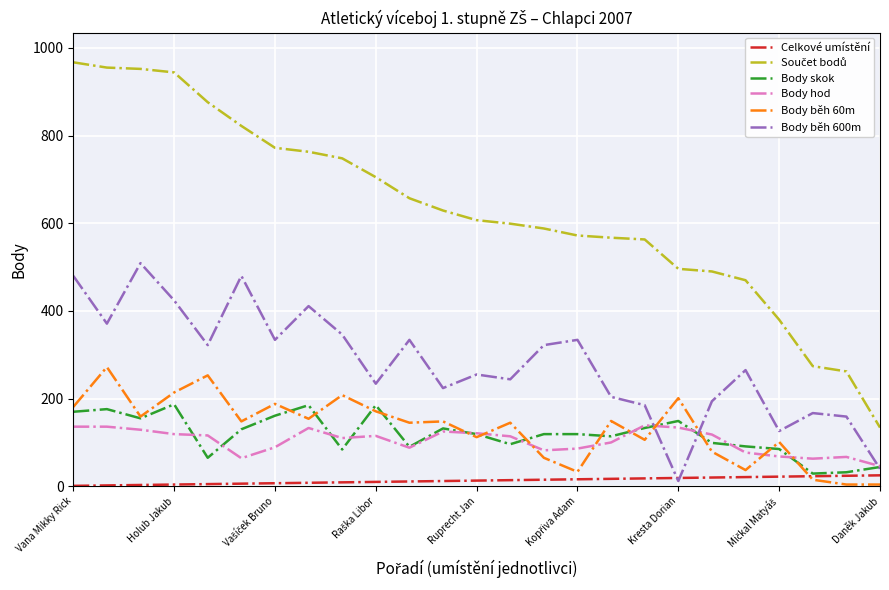

What is the maximum value shown in the chart?

967